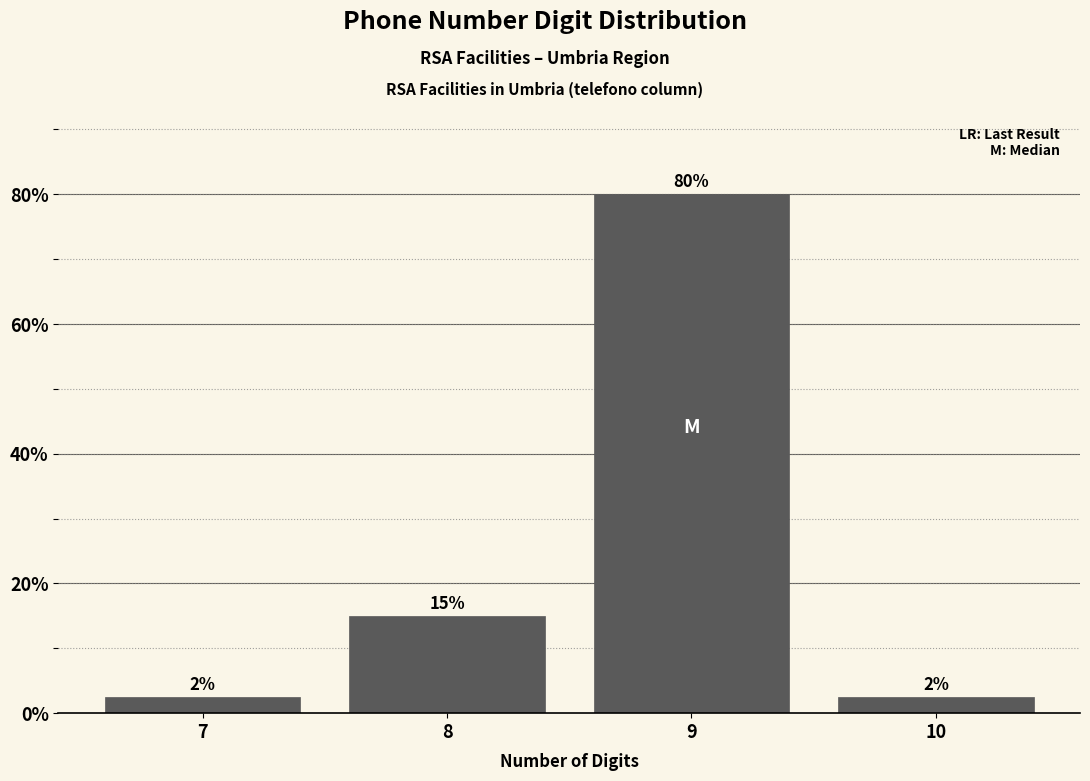

The chart shows a value of 2.5 at 10. True or false?

True